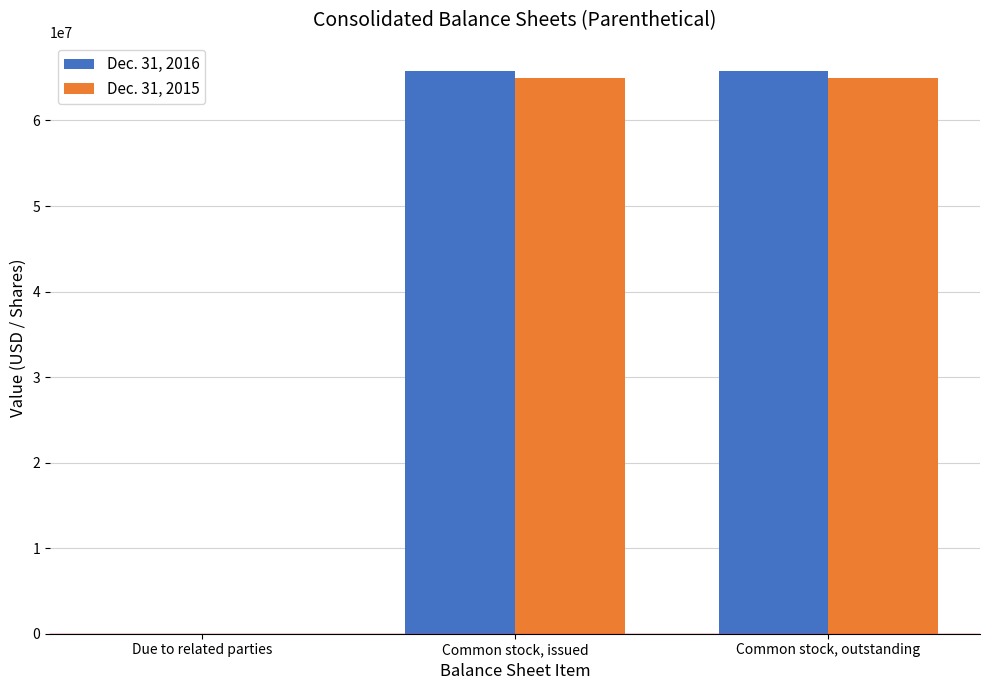

What is the approximate value of Dec. 31, 2015 at Common stock, outstanding?

64961256